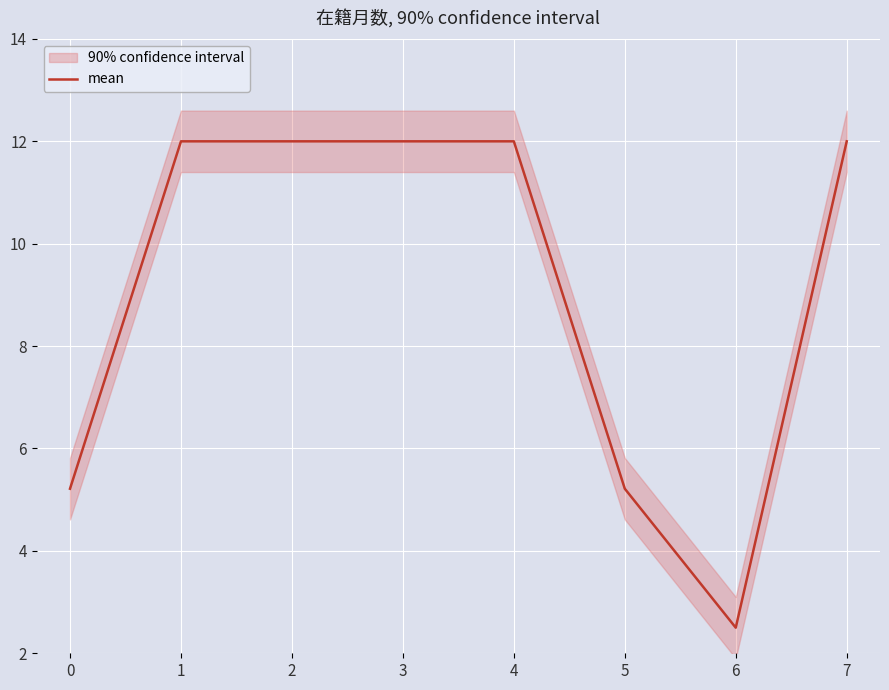

What is the value of the 5th point from the left?

12.0